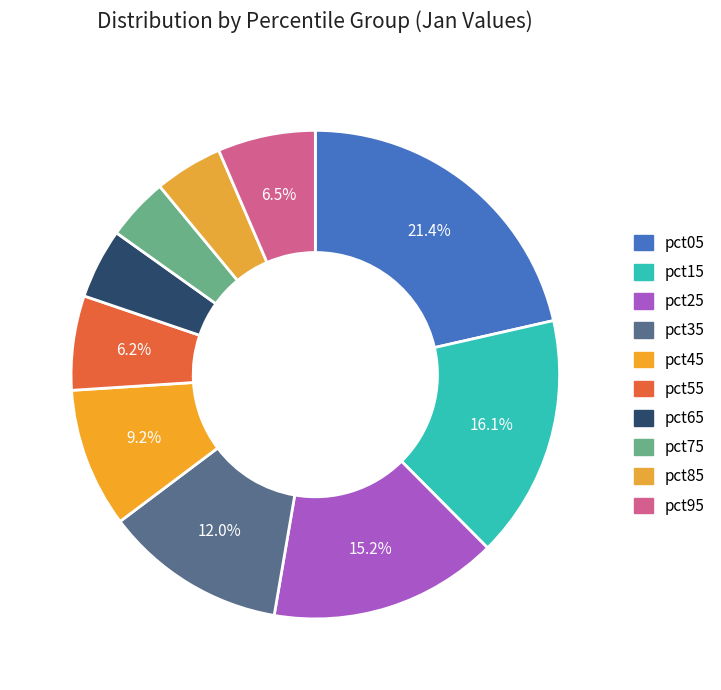

To the nearest percent, what is the average slice percentage?

10%